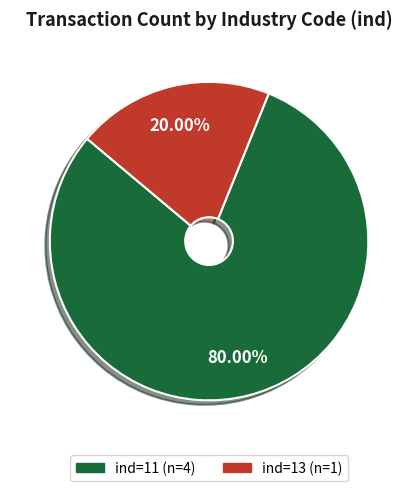

Is there any slice that represents more than half of the pie?

Yes